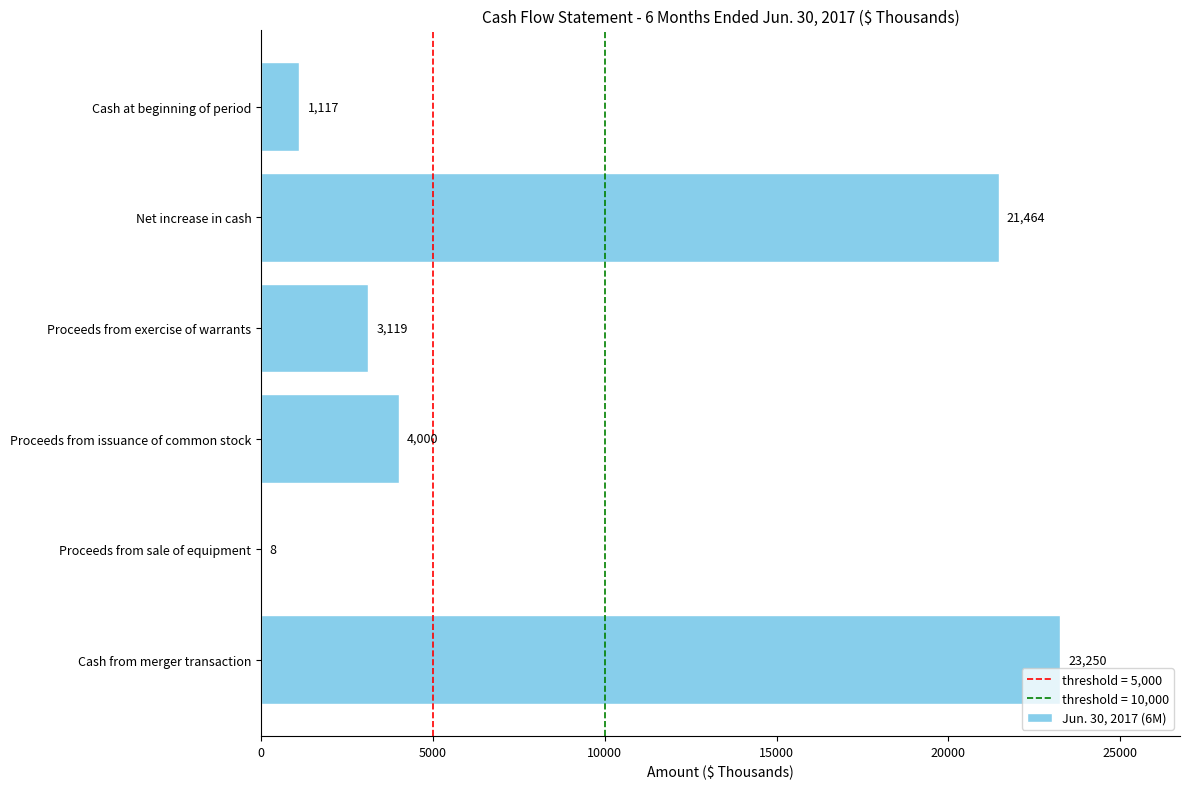

What is the maximum value shown in the chart?

23250